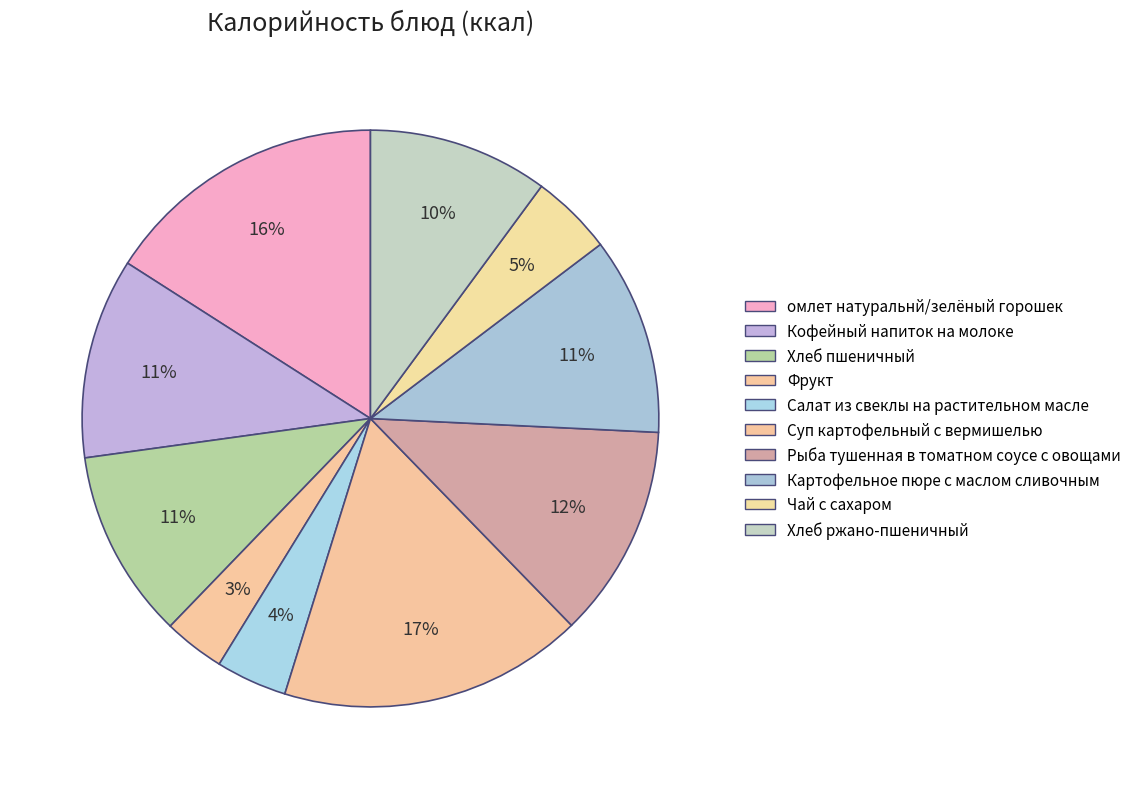

Count the number of slices in the pie.

10